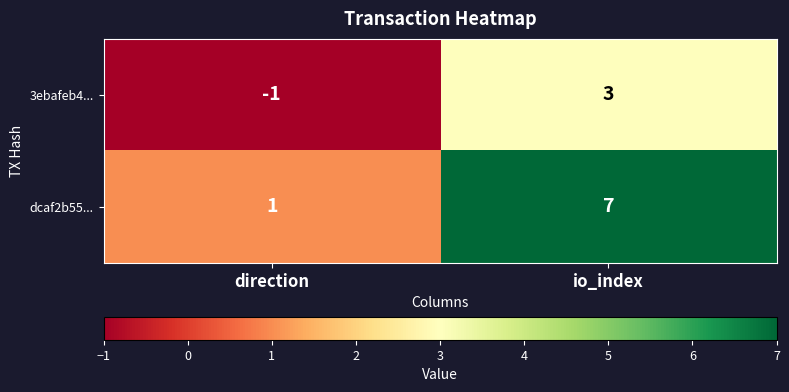

At io_index, list the series in order from largest to smallest.

dcaf2b55..., 3ebafeb4...